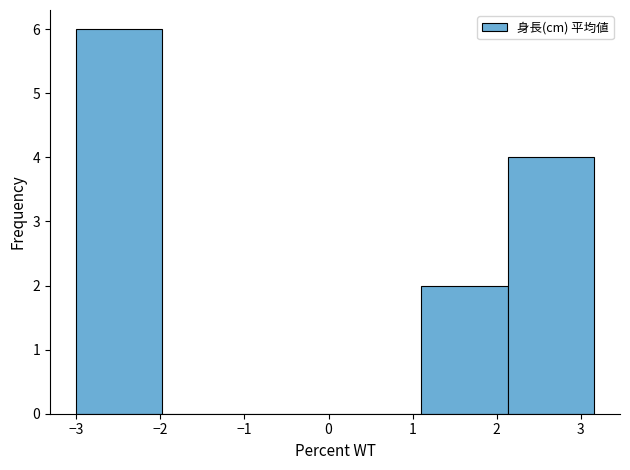

Reading left to right, list every bar in this chart as the range it spans on the x-axis followed by its height. Neither the bar edges nor the heights are printed on the chart, so give them approximately, as read against the axes.

-3.0 to -2.0: 6
-2.0 to -0.9: 0
-0.9 to 0.1: 0
0.1 to 1.1: 0
1.1 to 2.1: 2
2.1 to 3.2: 4